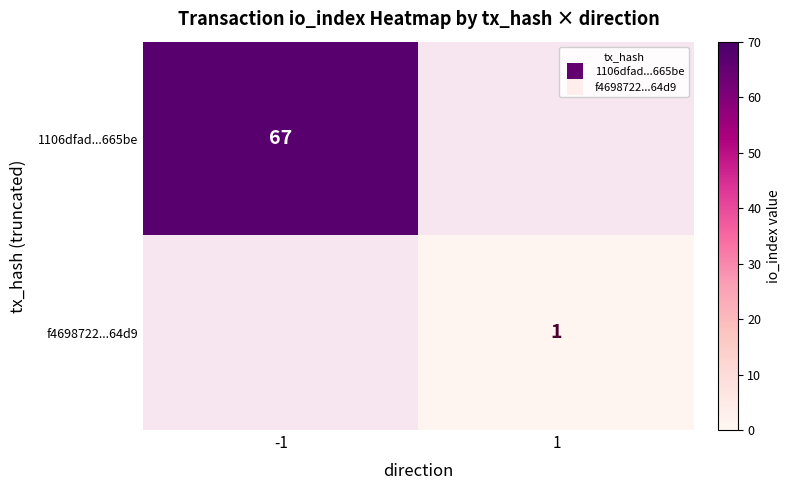

How many data points does each series have?

2